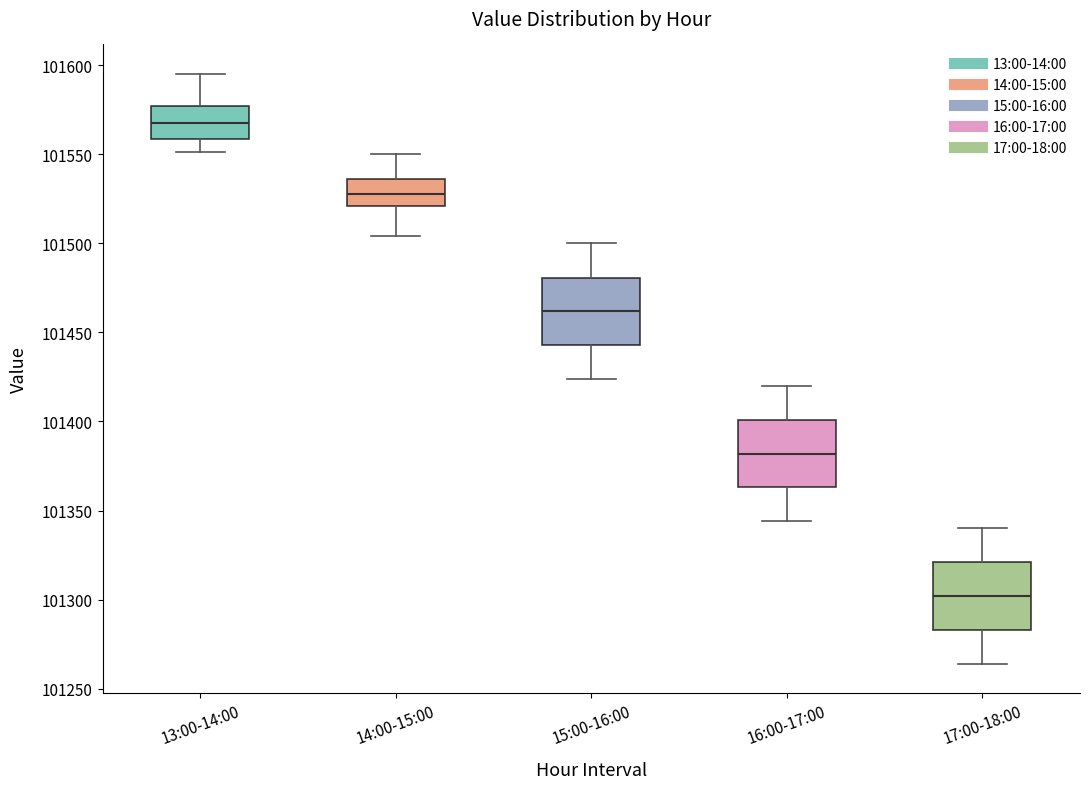

Reading left to right, transcribe this box plot: for each box, give where its median line is, the range the box spans, and where its two whiskers end, as read against the y-axis. The values are not printed on the chart, so give them approximately, as read against the axis.

13:00-14:00: median 101570, box 101560 to 101575, whiskers 101550 to 101595
14:00-15:00: median 101530, box 101520 to 101535, whiskers 101505 to 101550
15:00-16:00: median 101460, box 101445 to 101480, whiskers 101425 to 101500
16:00-17:00: median 101380, box 101365 to 101400, whiskers 101345 to 101420
17:00-18:00: median 101300, box 101285 to 101320, whiskers 101265 to 101340